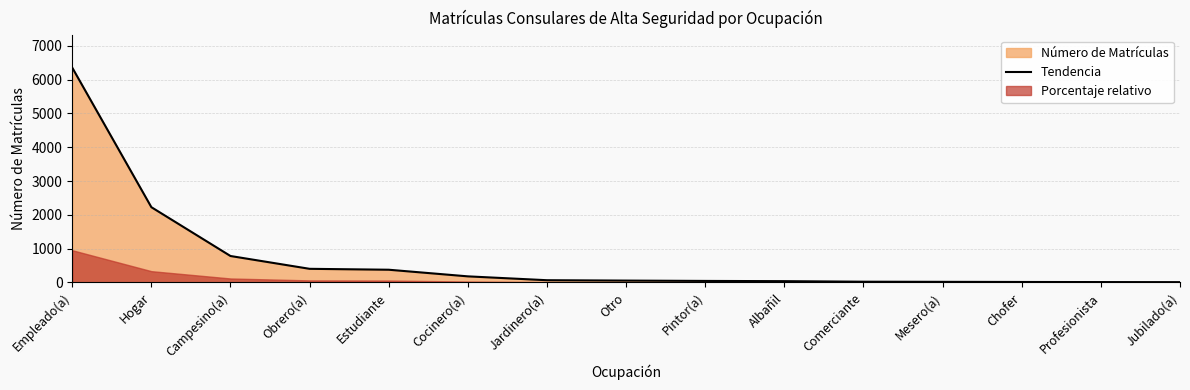

What is the maximum value for Tendencia?

6353